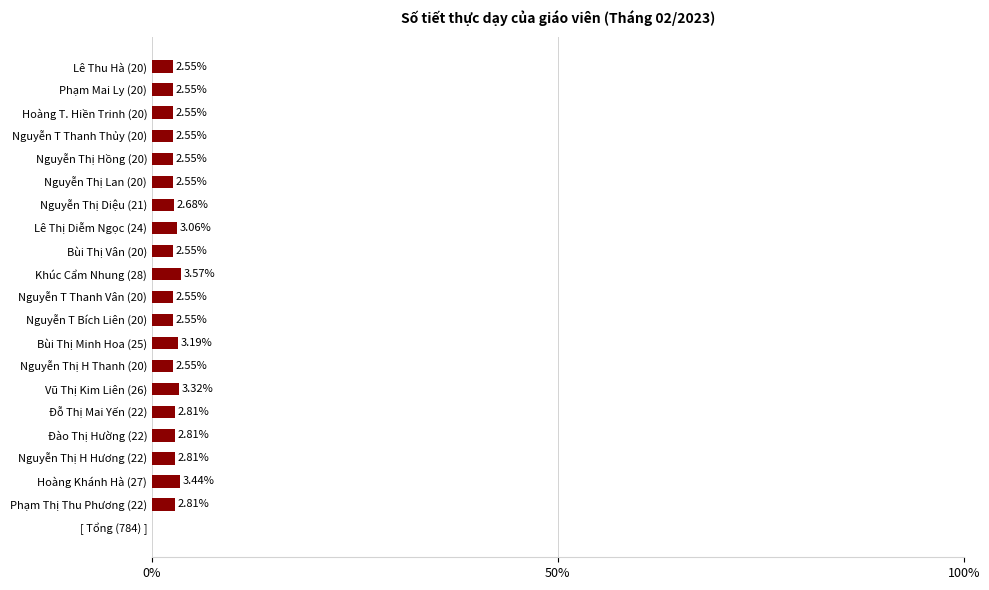

Between Phạm Thị Thu Phương (22) and Hoàng T. Hiền Trinh (20), which is larger?

Phạm Thị Thu Phương (22)